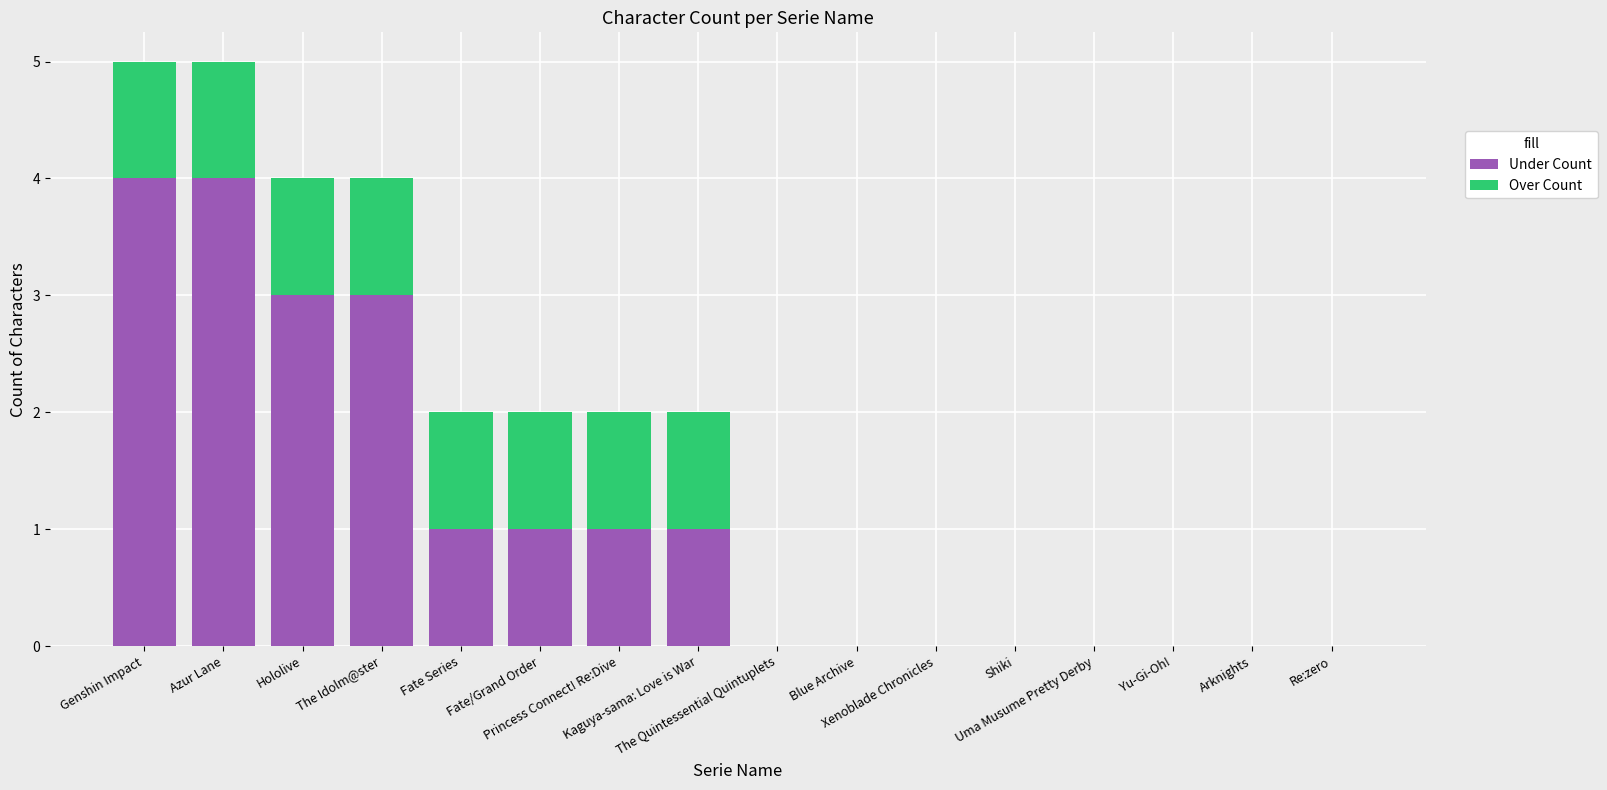

What is the difference between the maximum and minimum values in the Under Count series?

4